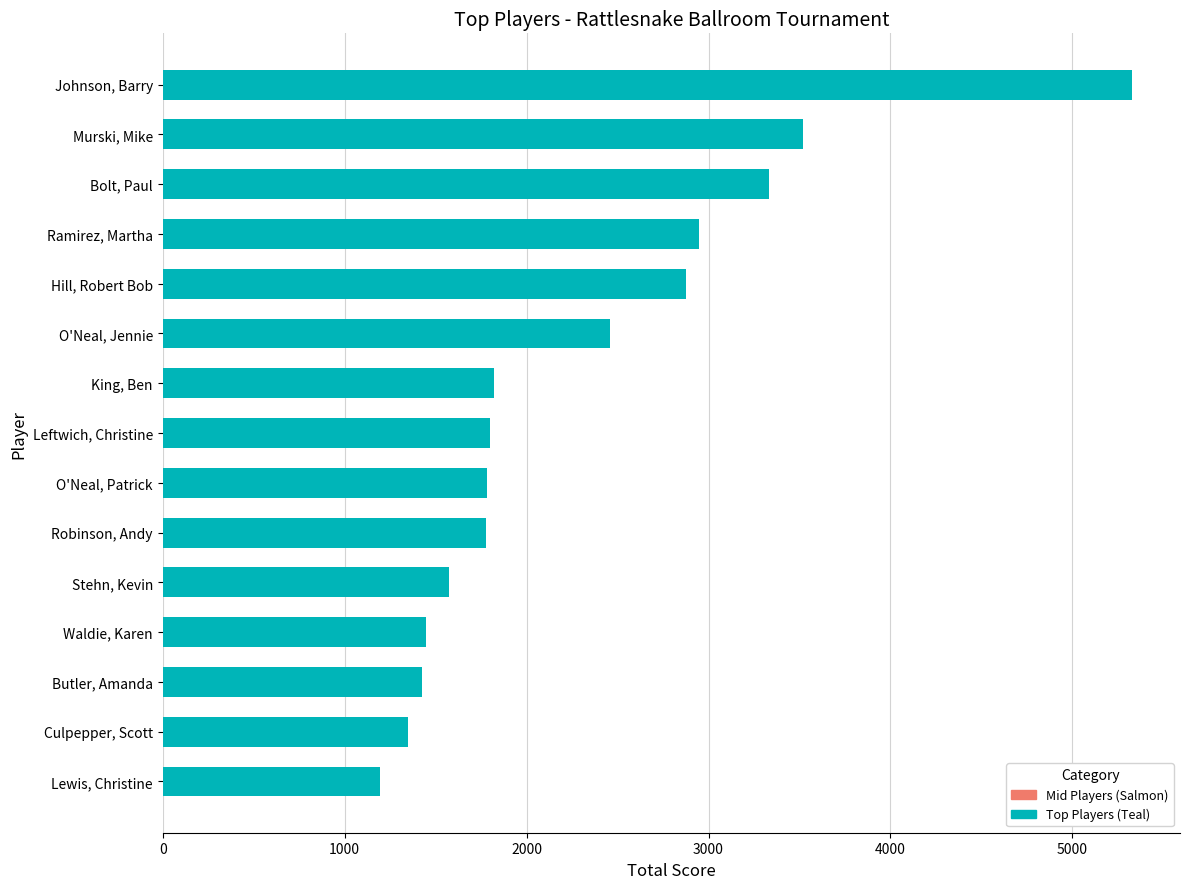

Reading left to right, list all the values displayed in this chart.

5325	3520	3335	2950	2875	2460	1820	1800	1785	1775	1575	1450	1425	1350	1195